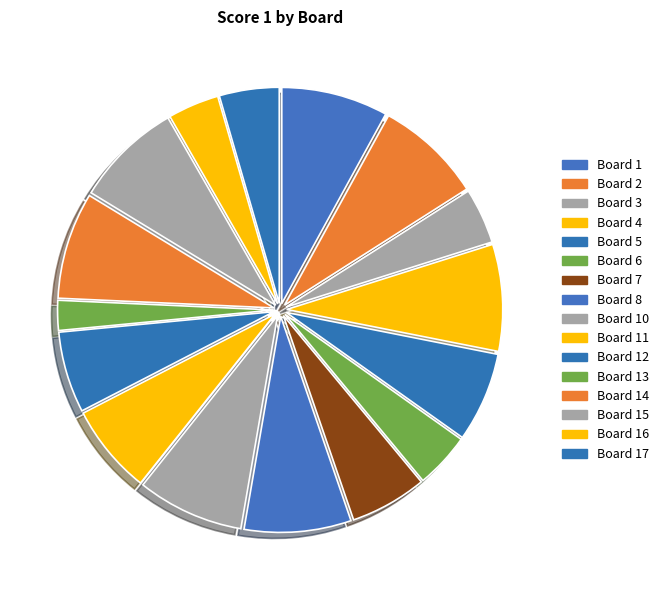

Count the number of slices in the pie.

16